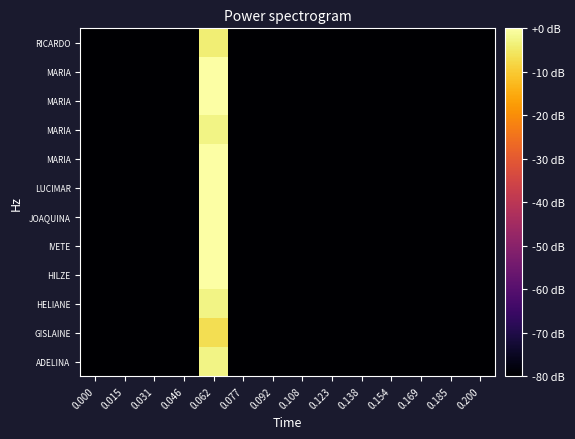

At which category does the chart reach its peak across all series?

0.062